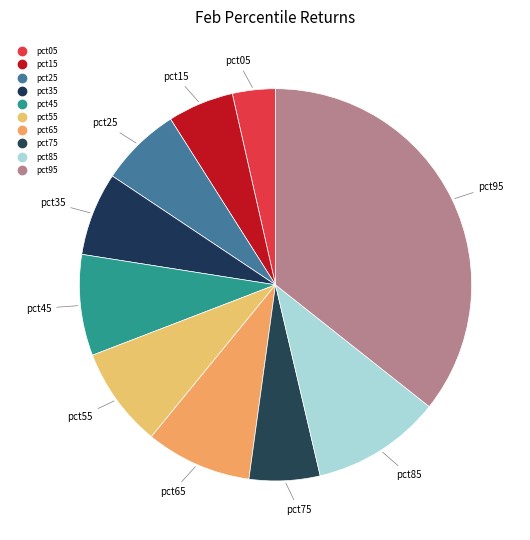

Rank the categories by value from lowest to highest.

pct05, pct15, pct75, pct25, pct35, pct55, pct45, pct65, pct85, pct95